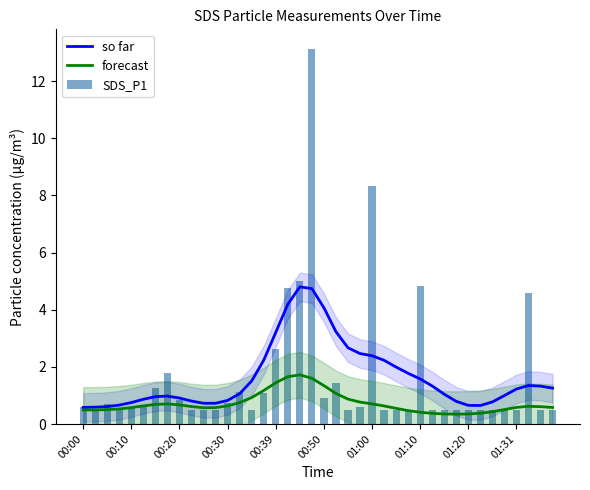

What is the minimum value for forecast?

0.3